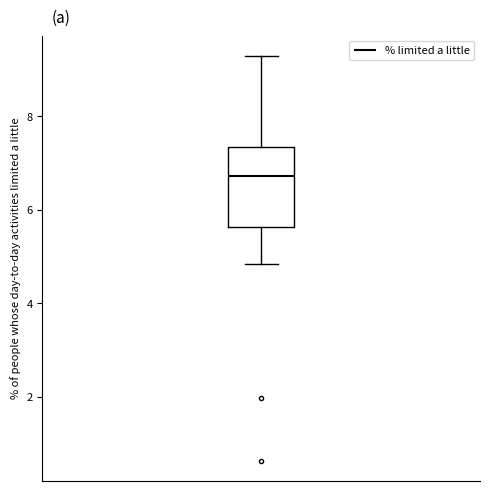

Where is the upper edge of the box on the y-axis? The values are not printed on the chart, so give them approximately, as read against the axis.

7.4